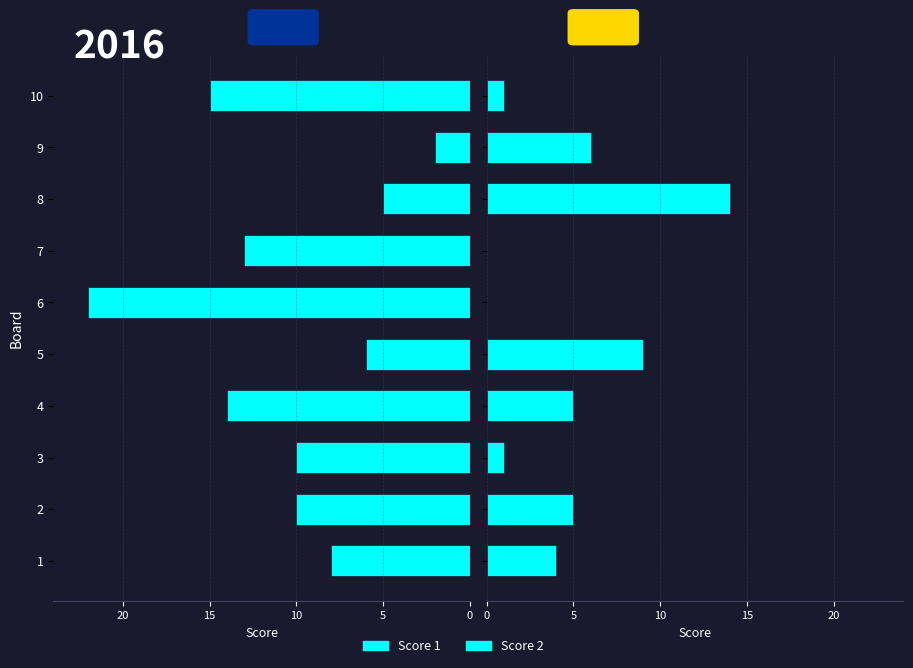

Between 8 and 6, which is larger?

6